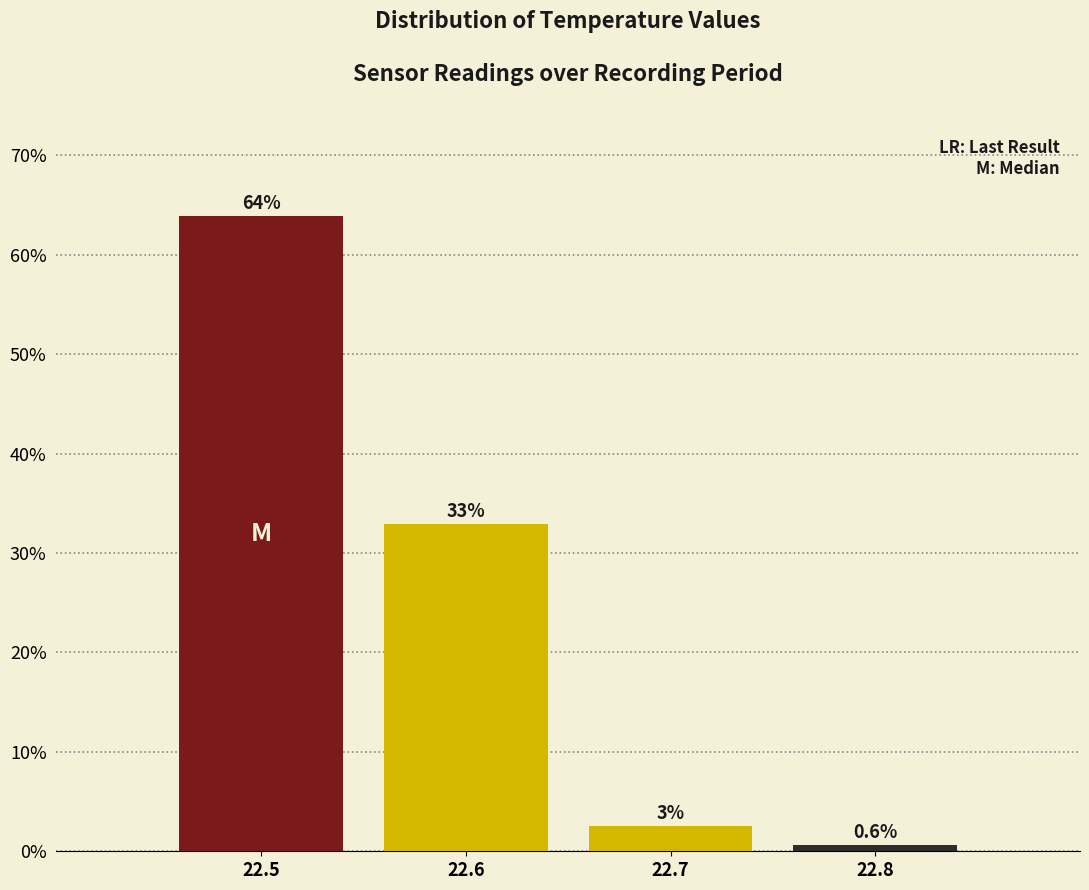

What is the ratio of the value at 22.5 to the value at 22.6?

1.9